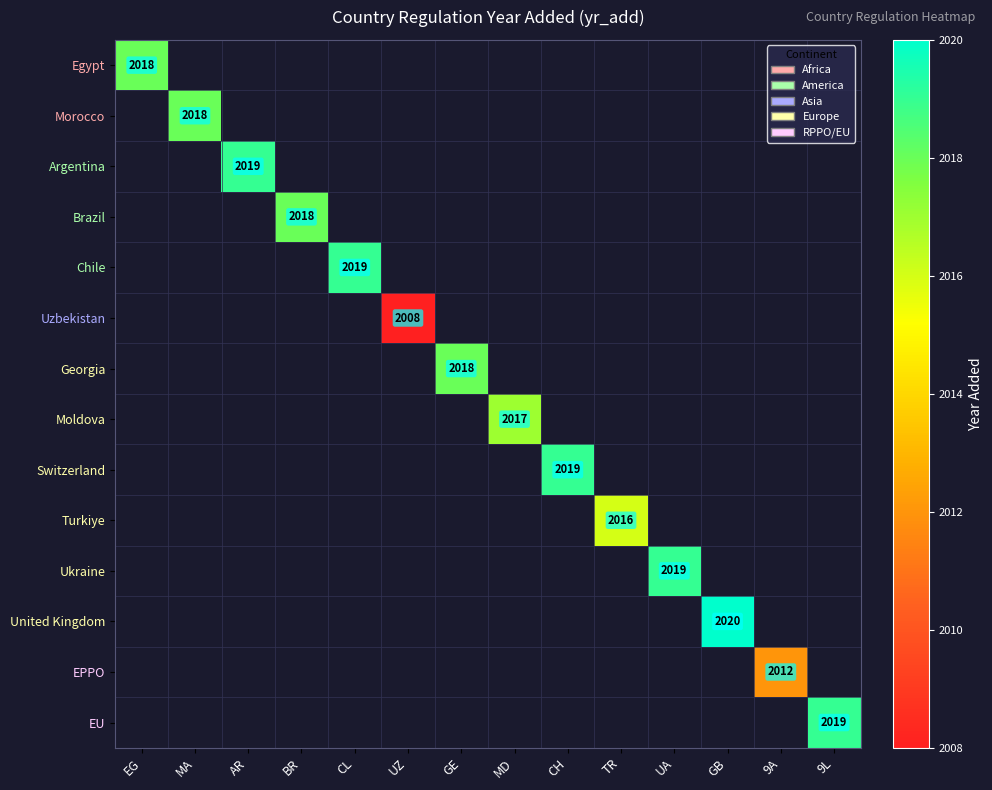

How many distinct data groups are displayed?

14